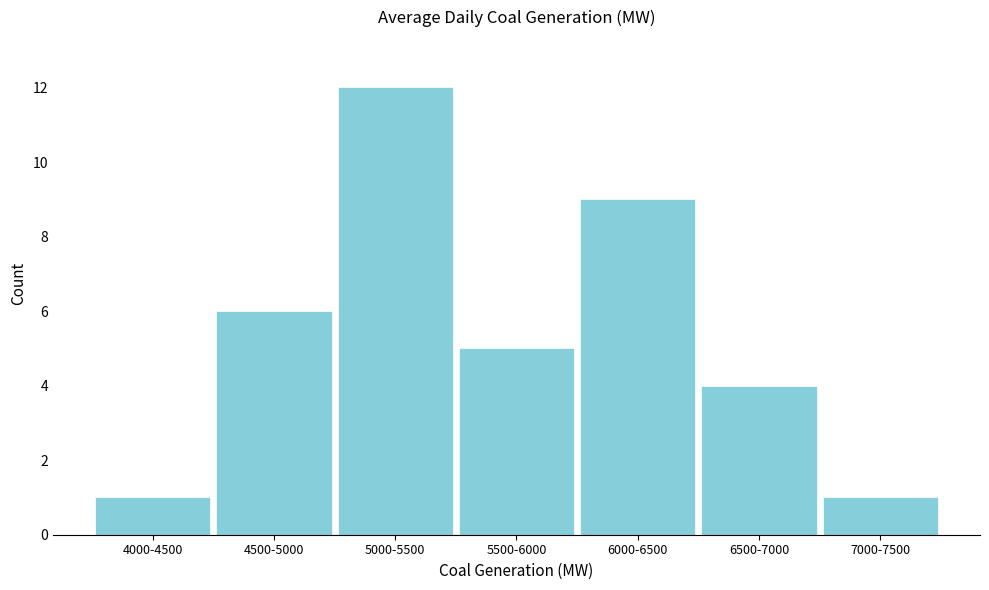

Reading left to right, transcribe all the data shown in this chart.

4000-4500=1	4500-5000=6	5000-5500=12	5500-6000=5	6000-6500=9	6500-7000=4	7000-7500=1